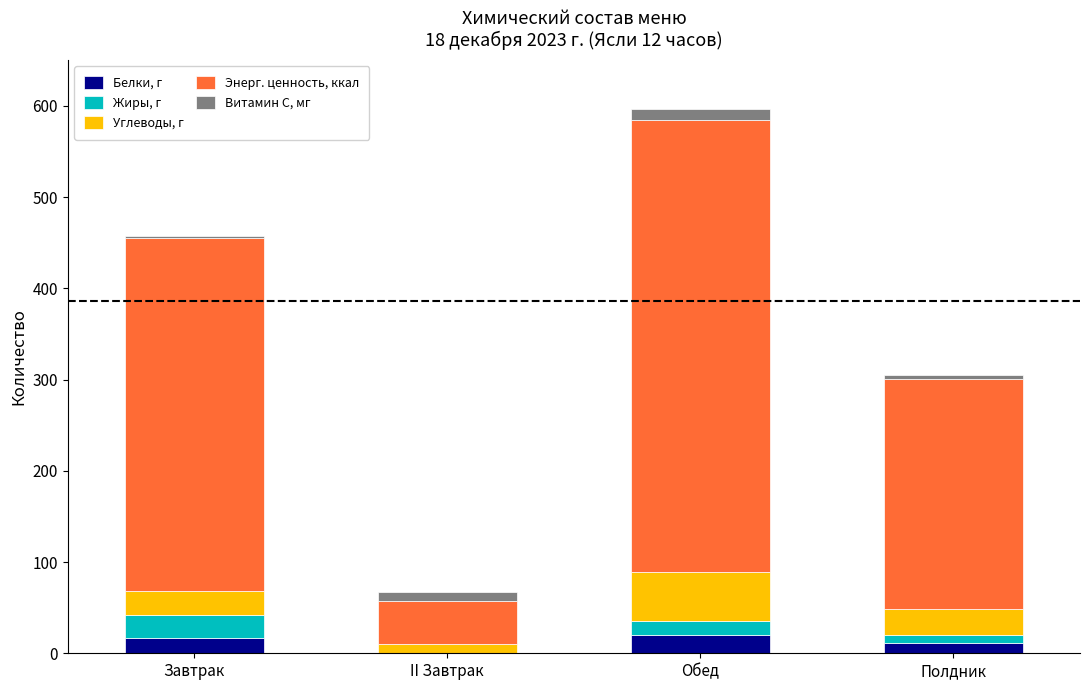

What is the sum of all Белки, г values?

48.4